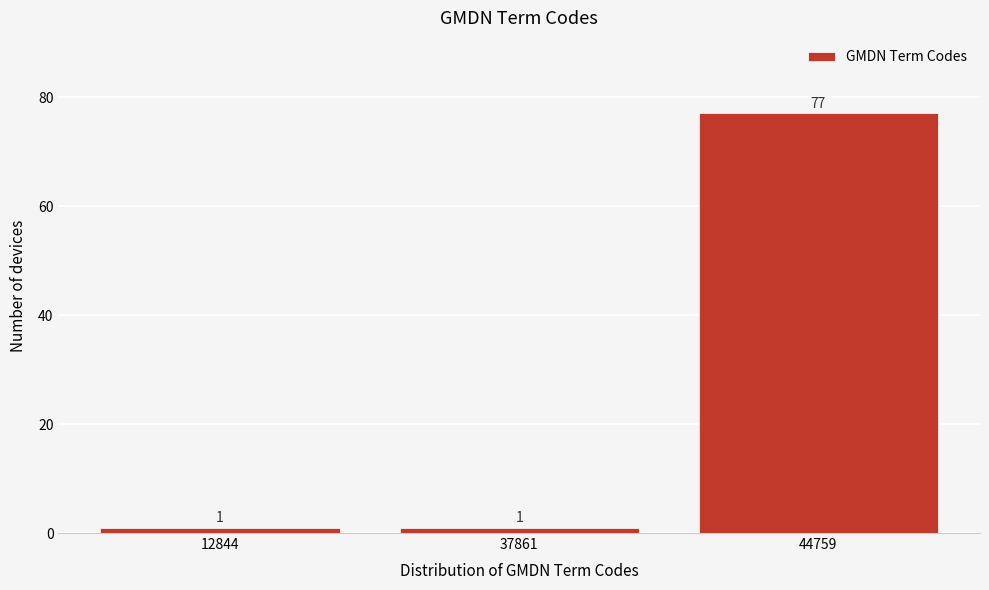

Reading left to right, list all the values displayed in this chart.

12844=1	37861=1	44759=77